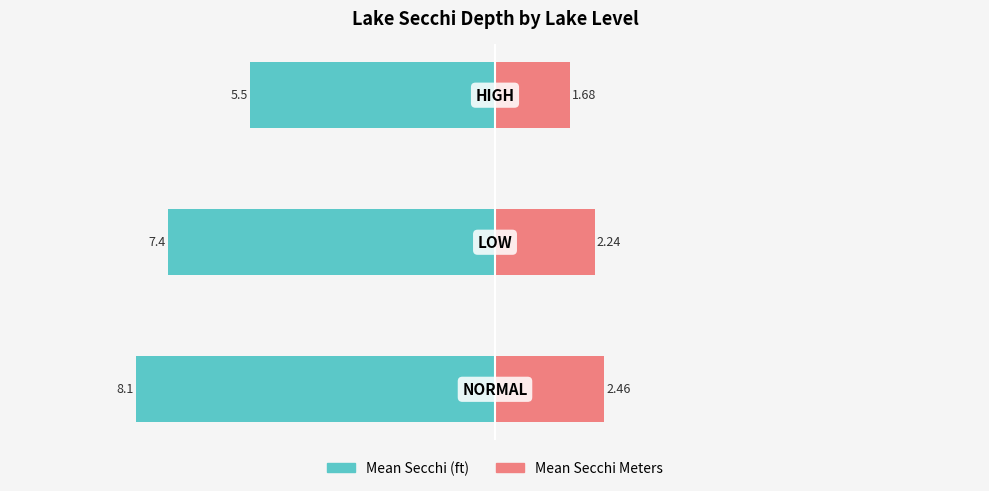

How many bars are there in each group?

2